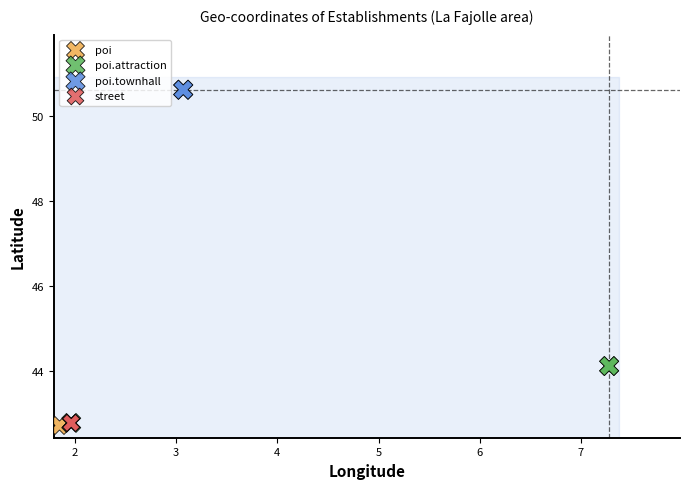

Which series reaches the maximum Y coordinate?

poi.townhall